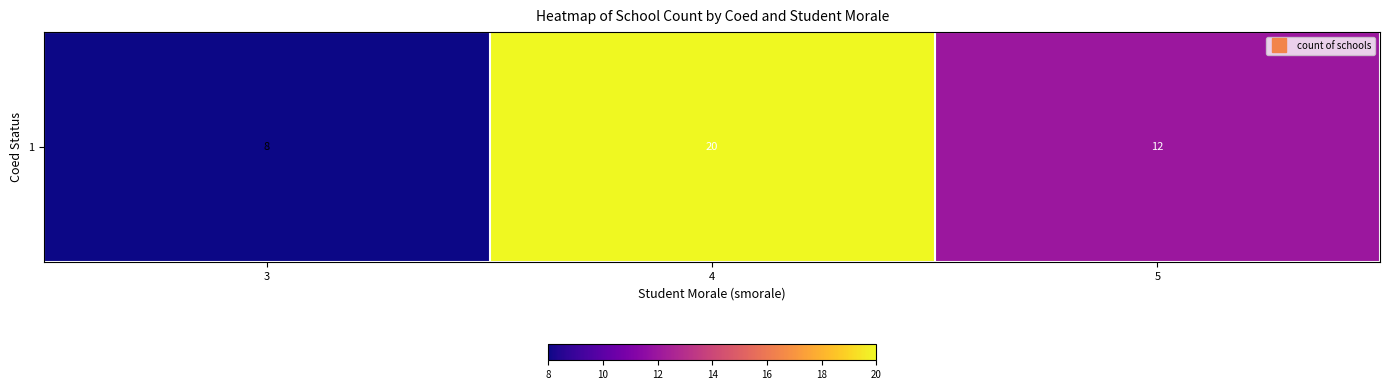

True or false: the data shows 12 at 5.

True